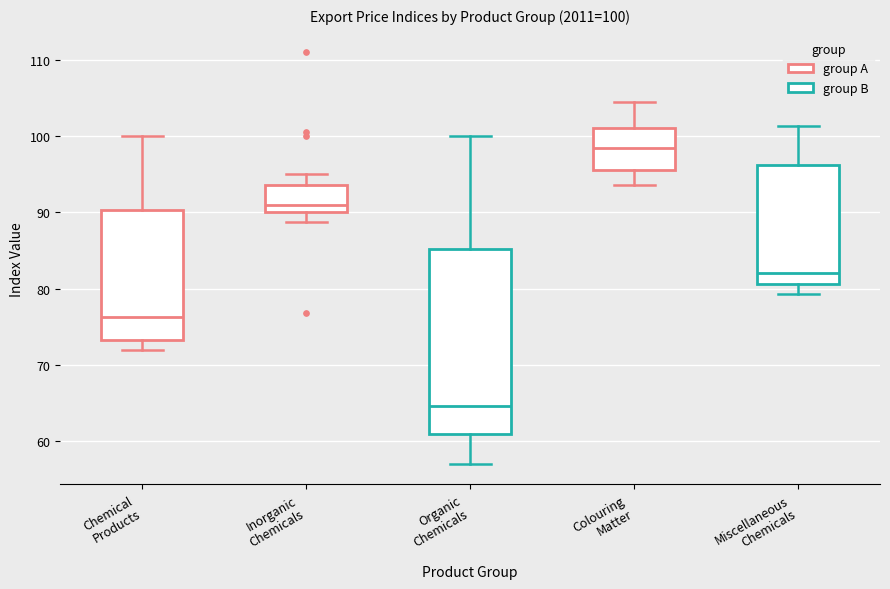

Which box is the tallest, from its lower edge to its upper edge?

Organic Chemicals